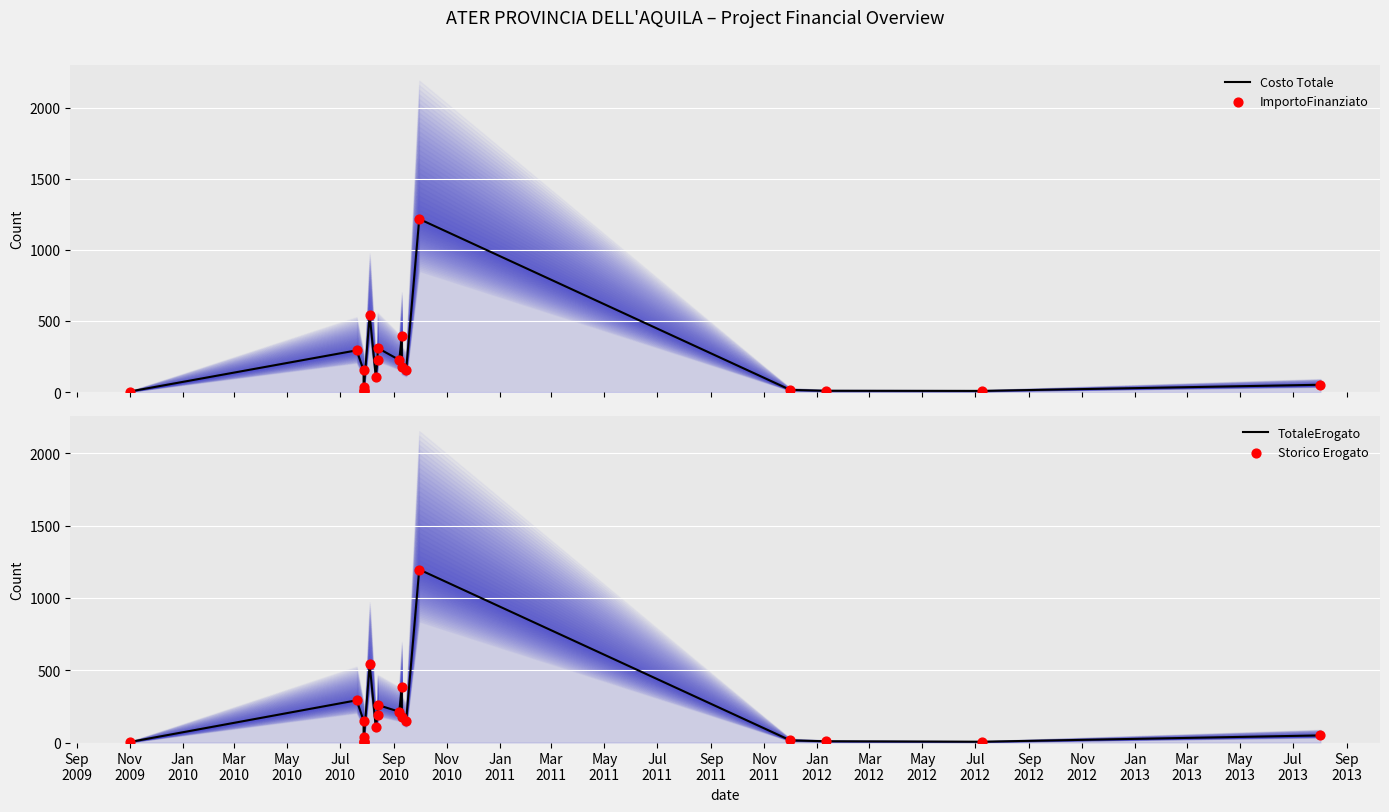

Which series contains the lowest Y value?

TotaleErogato